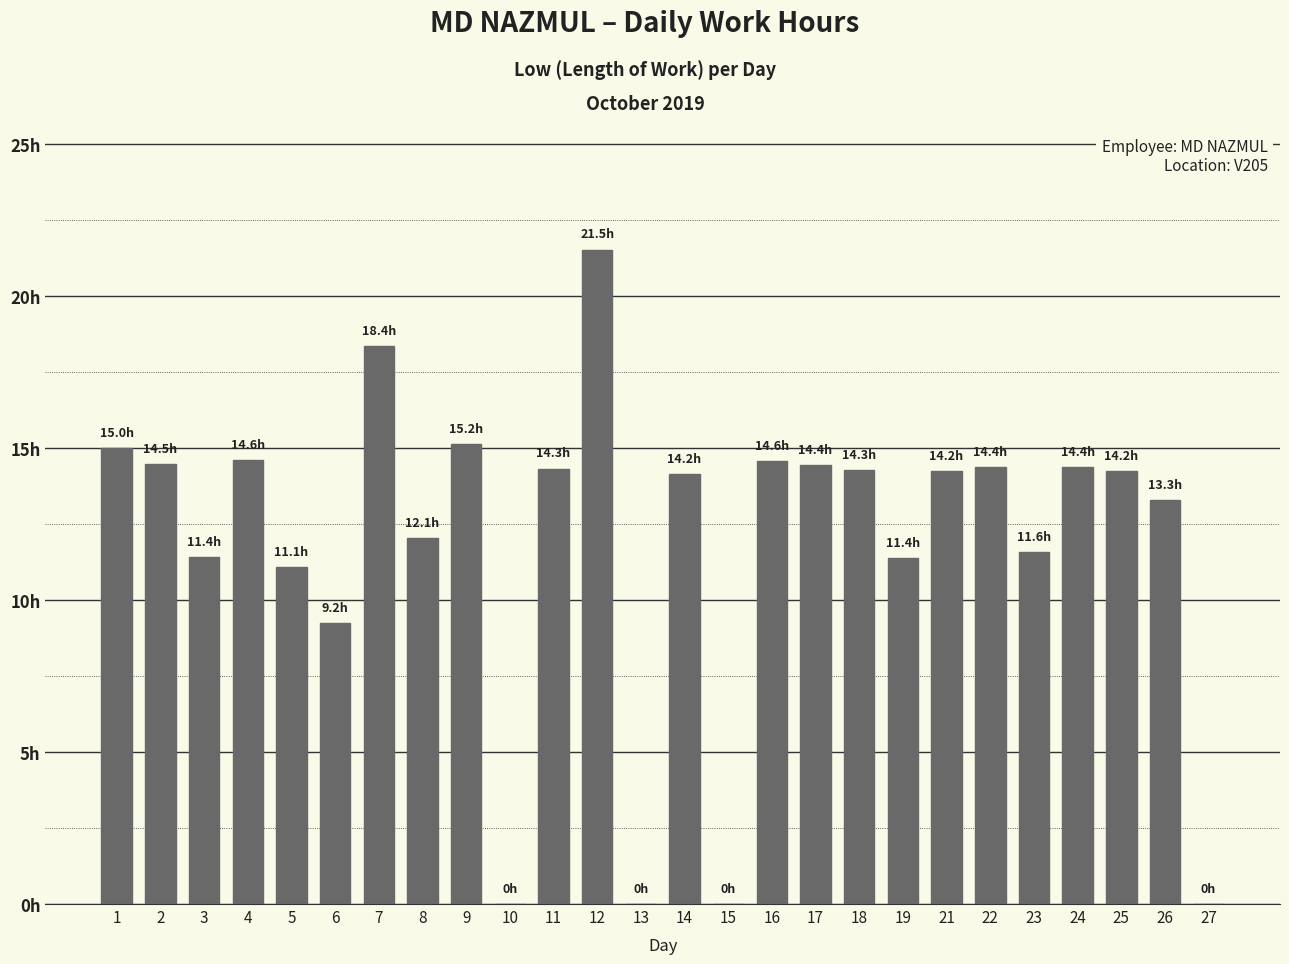

Does the chart contain any negative values?

No